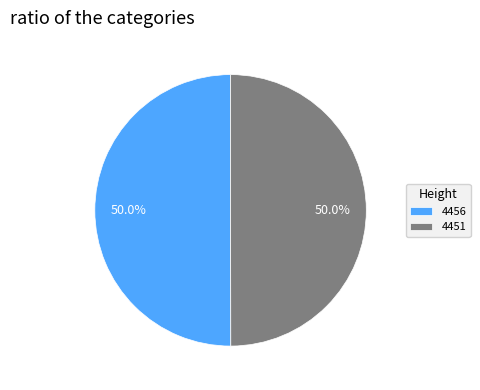

True or false: 4456 accounts for 45% of the total.

False